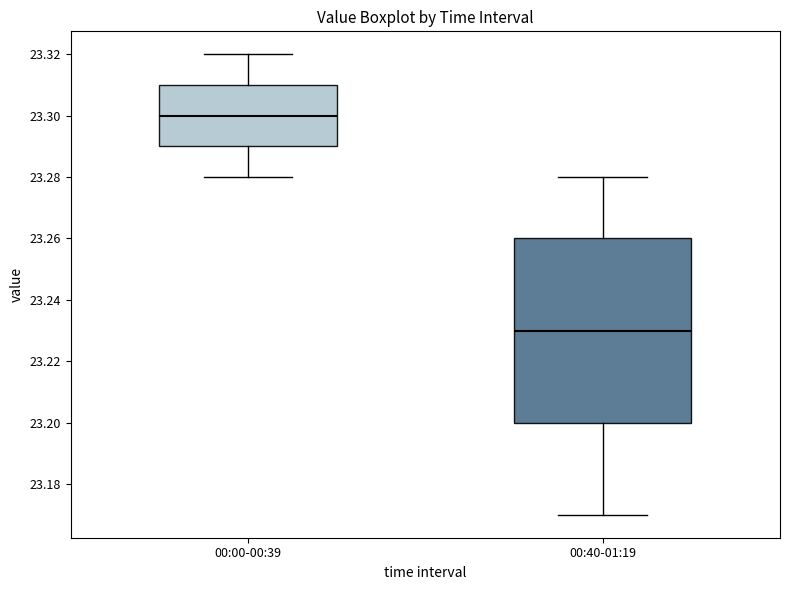

Reading left to right, read every box against the y-axis: the position of its median line, the range the box covers, and the ends of its whiskers. The values are not printed on the chart, so give them approximately, as read against the axis.

00:00-00:39: median 23.30, box 23.29 to 23.31, whiskers 23.28 to 23.32
00:40-01:19: median 23.23, box 23.20 to 23.26, whiskers 23.17 to 23.28